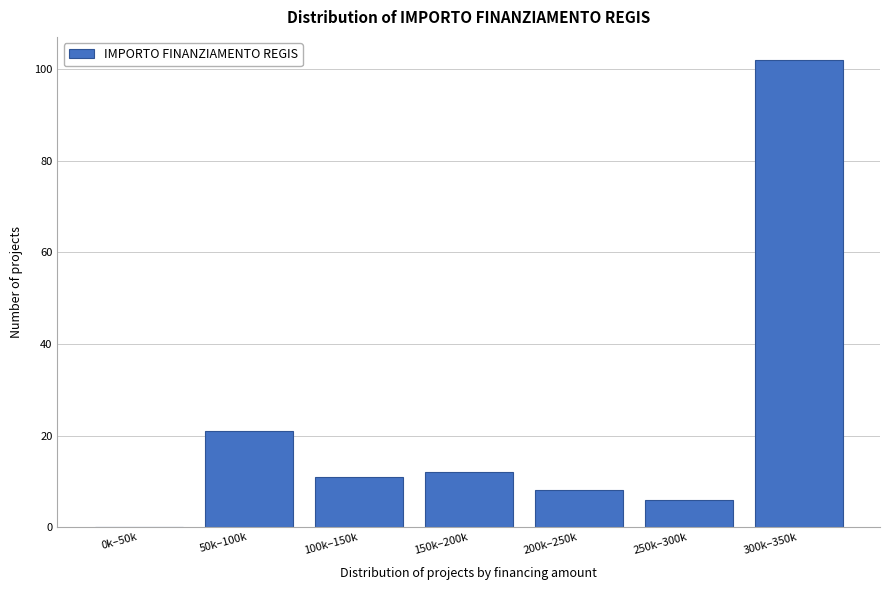

Reading right to left, transcribe all the data shown in this chart.

300k–350k=102	250k–300k=6	200k–250k=8	150k–200k=12	100k–150k=11	50k–100k=21	0k–50k=0